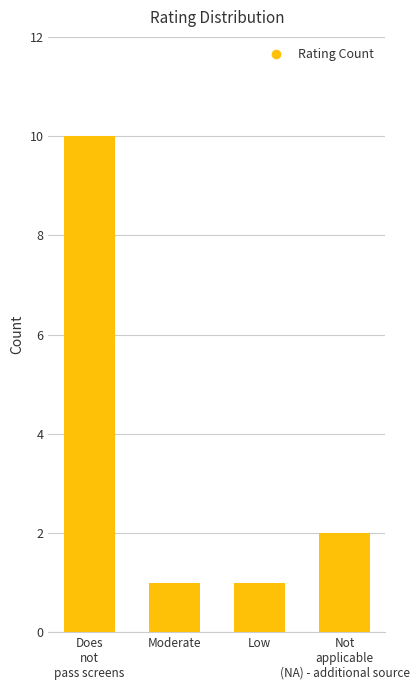

Reading left to right, what are all the values shown in this chart?

10	1	1	2